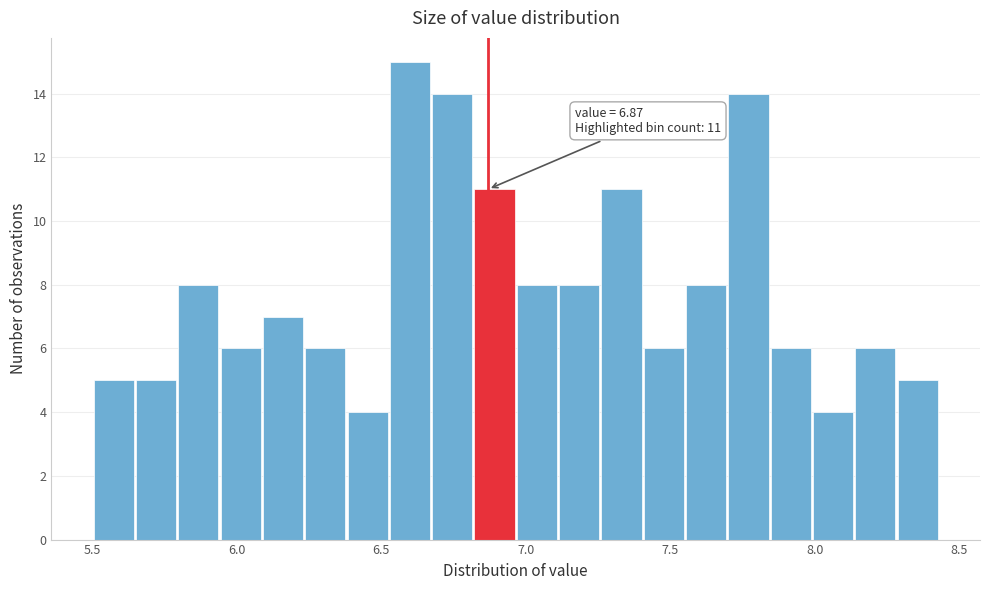

Read against the x-axis, roughly where is the centre of the tallest bar?

6.60